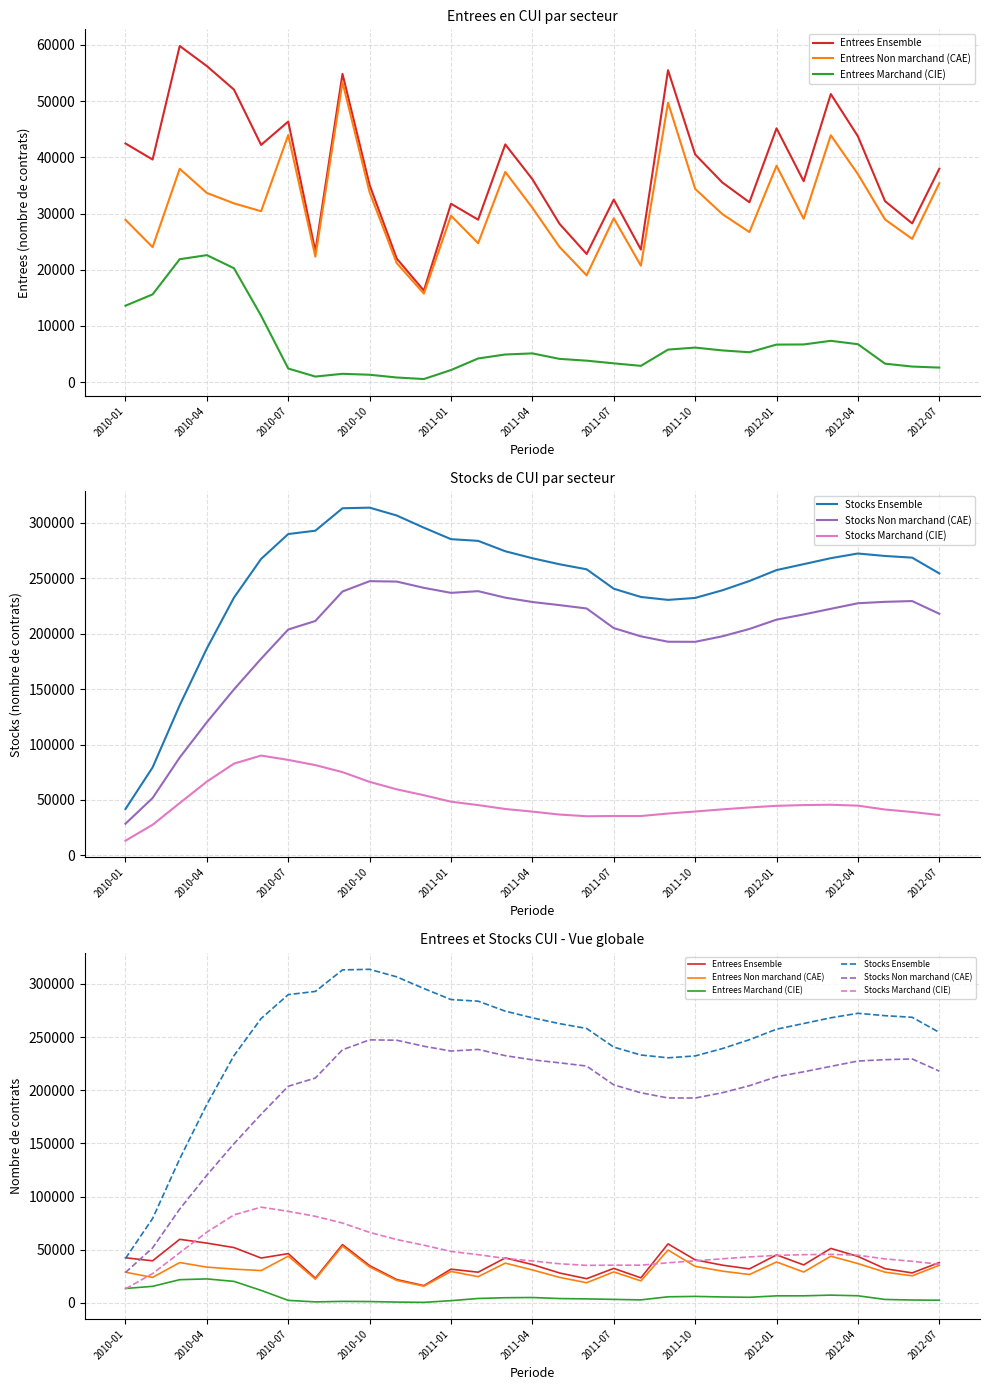

What is the average value of the Stocks Marchand (CIE) series?

49296